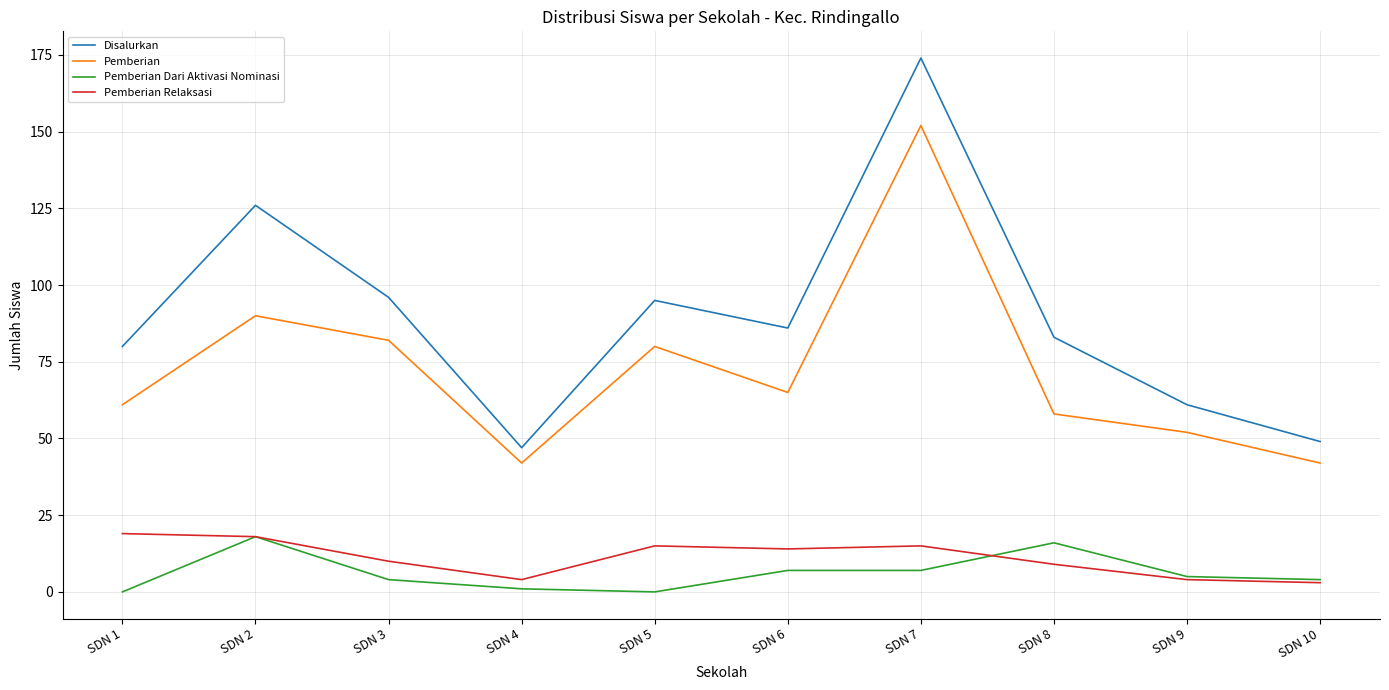

Rank the series at SDN 1 from lowest to highest value.

Pemberian Dari Aktivasi Nominasi, Pemberian Relaksasi, Pemberian, Disalurkan